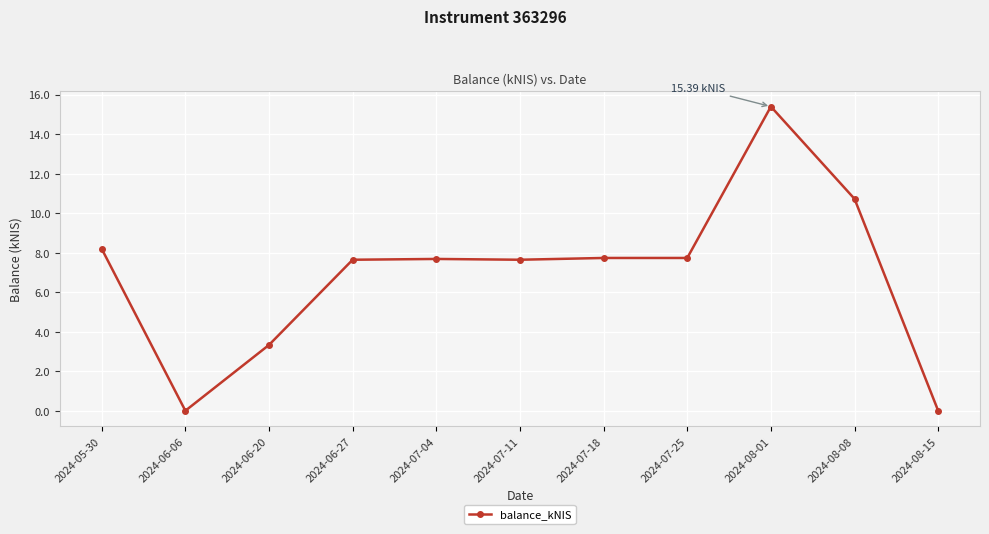

Between 2024-06-06 and 2024-08-08, which is larger?

2024-08-08